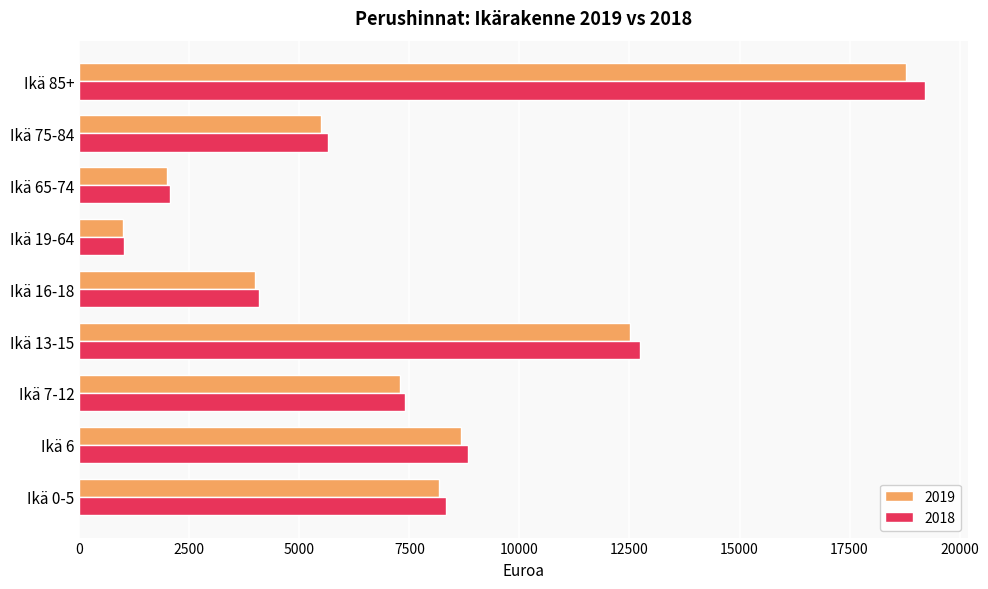

Which series has the widest spread of values?

2018